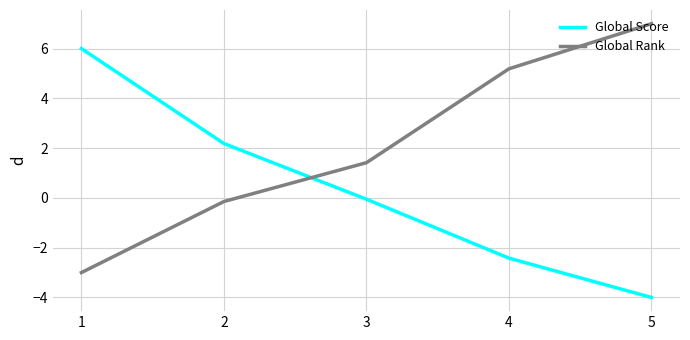

Reading left to right, what are all the values shown in this chart?

Global Score: 1=6.0	2=2.2	3=-0.1	4=-2.4	5=-4.0
Global Rank: 1=-3.0	2=-0.1	3=1.4	4=5.2	5=7.0